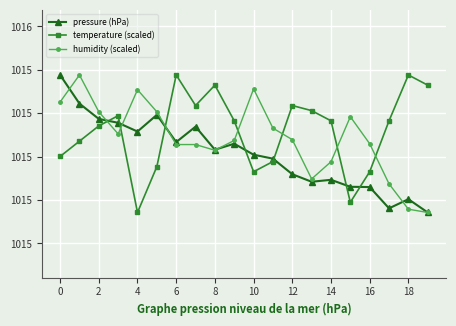

At which category does the chart reach its minimum across all series?

19